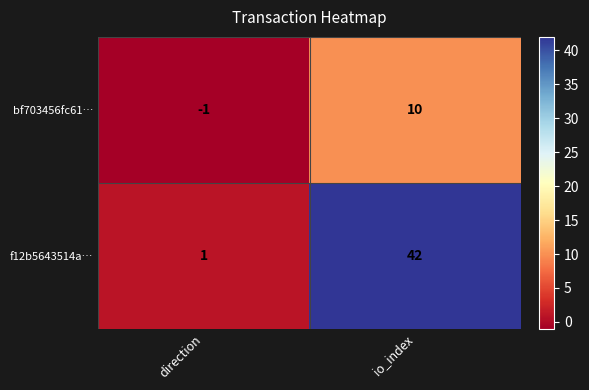

List the series in order of their peak value, highest first.

f12b5643514a…, bf703456fc61…